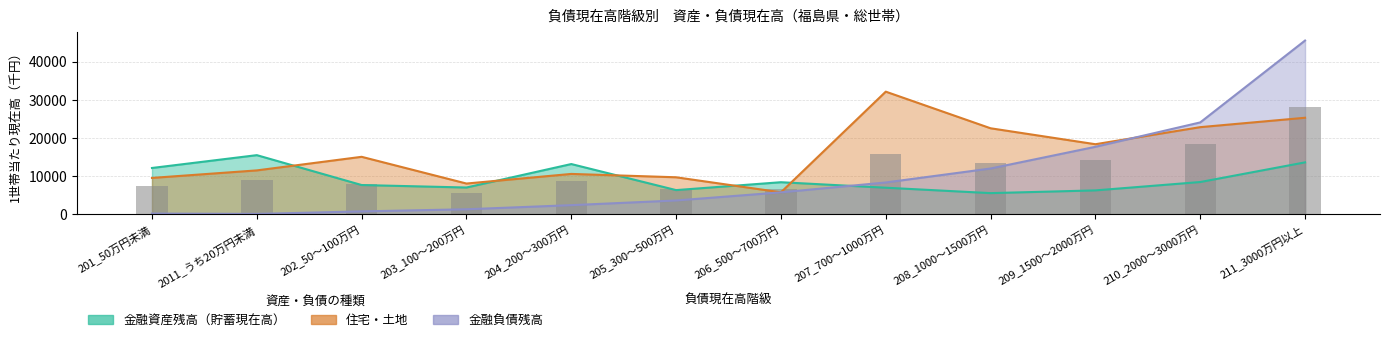

List the series in order of their peak value, lowest first.

金融資産残高（貯蓄現在高）, 住宅・土地, 金融負債残高